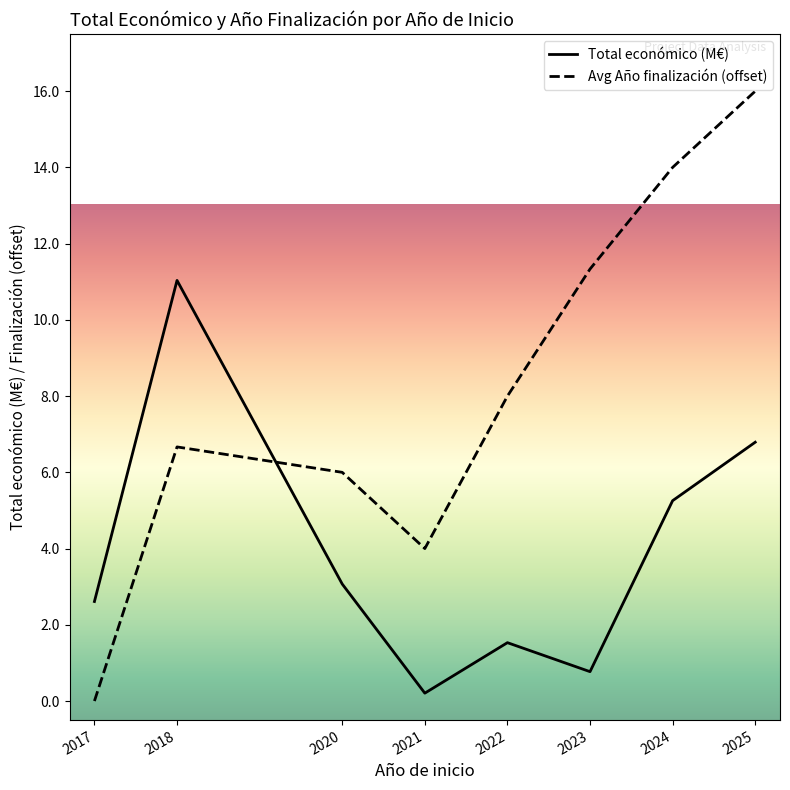

Reading left to right, list all the values displayed in this chart.

Total económico (M€): 2.6	11.0	3.1	0.2	1.5	0.8	5.3	6.8
Avg Año finalización (offset): 0.0	6.7	6.0	4.0	8.0	11.3	14.0	16.0